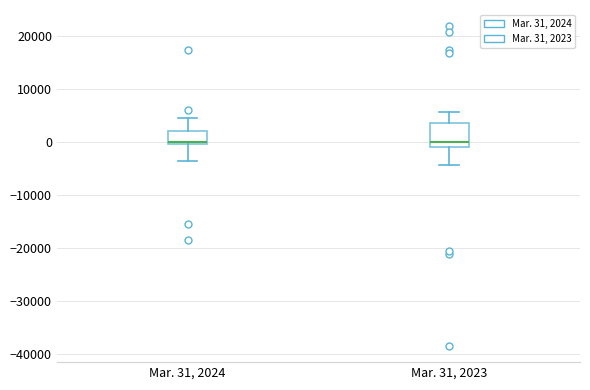

Reading left to right, read every box against the y-axis: the position of its median line, the range the box covers, and the ends of its whiskers. The values are not printed on the chart, so give them approximately, as read against the axis.

Mar. 31, 2024: median 0, box 0 to 2000, whiskers -4000 to 4000
Mar. 31, 2023: median 0, box -1000 to 4000, whiskers -4000 to 6000